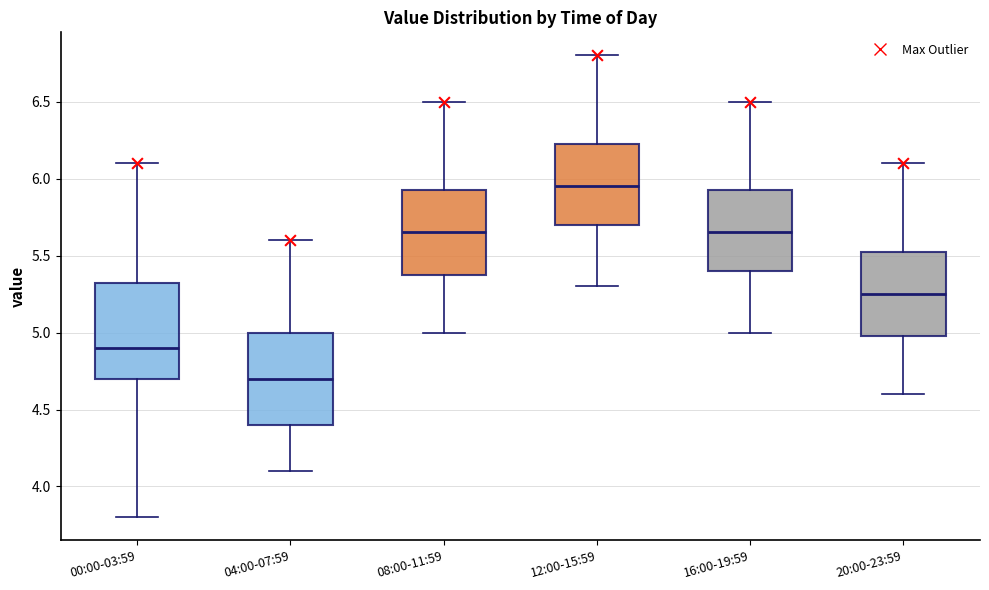

Where does the lower whisker of the box for 20:00-23:59 end on the y-axis? The values are not printed on the chart, so give them approximately, as read against the axis.

4.60